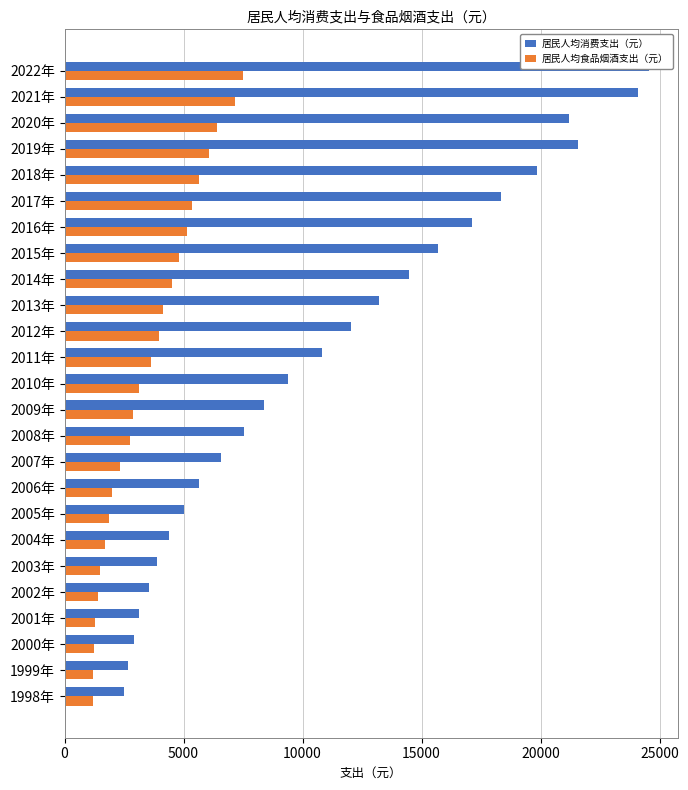

Reading left to right, transcribe all the data shown in this chart.

居民人均消费支出（元）: 2516	2658	2914	3139	3548	3889	4395	5035	5634	6592	7548	8377	9378	10820	12054	13220	14491	15712	17111	18322	19853	21559	21210	24100	24538
居民人均食品烟酒支出（元）: 1208	1210	1231	1270	1391	1483	1704	1877	2002	2346	2741	2875	3137	3633	3983	4127	4494	4814	5151	5374	5631	6084	6397	7178	7481